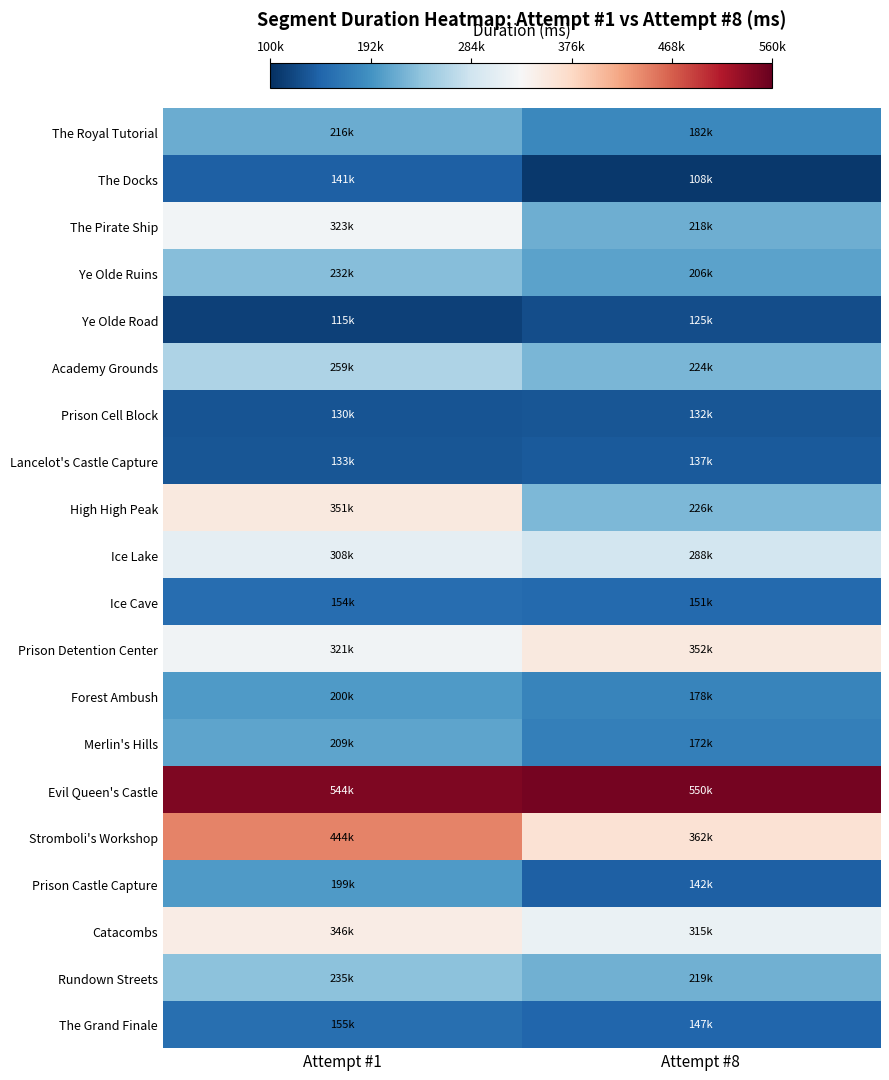

At which category does the chart reach its minimum across all series?

Attempt #8